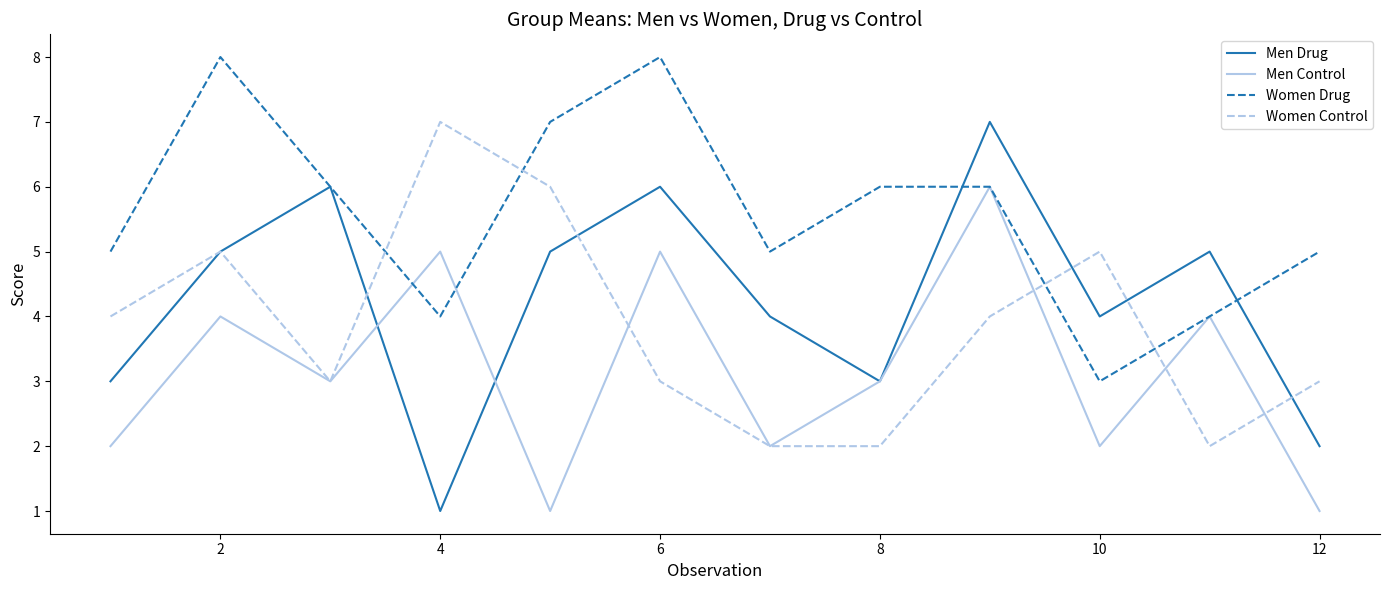

Which series has the largest range (max minus min)?

Men Drug